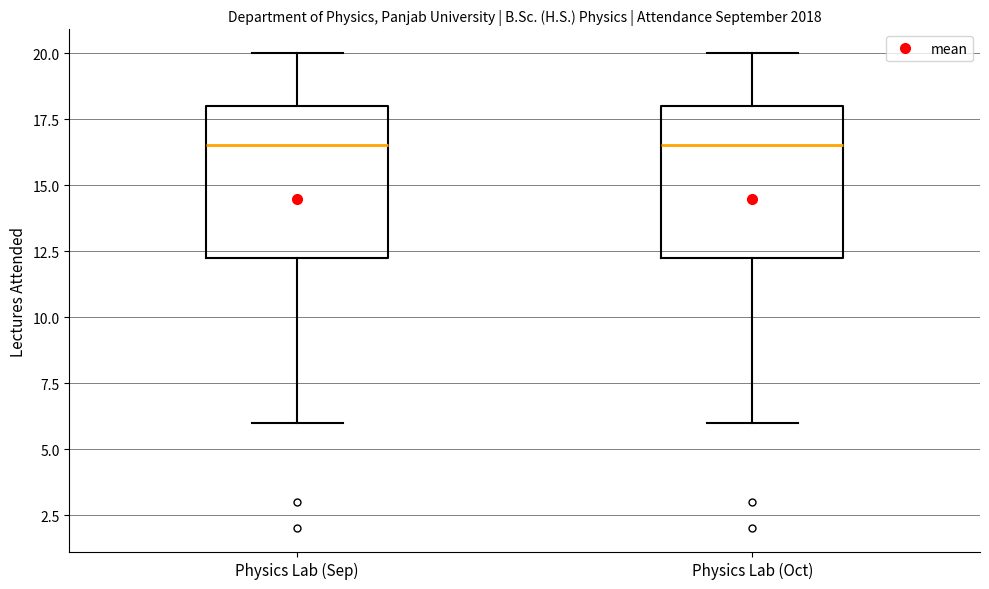

Reading left to right, read every box against the y-axis: the position of its median line, the range the box covers, and the ends of its whiskers. The values are not printed on the chart, so give them approximately, as read against the axis.

Physics Lab (Sep): median 16.5, box 12.5 to 18.0, whiskers 6.0 to 20.0
Physics Lab (Oct): median 16.5, box 12.5 to 18.0, whiskers 6.0 to 20.0